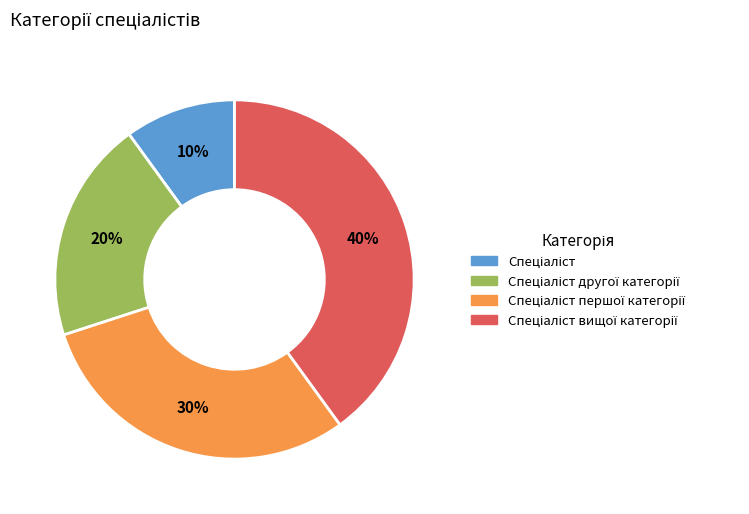

Is there any slice that represents more than half of the pie?

No